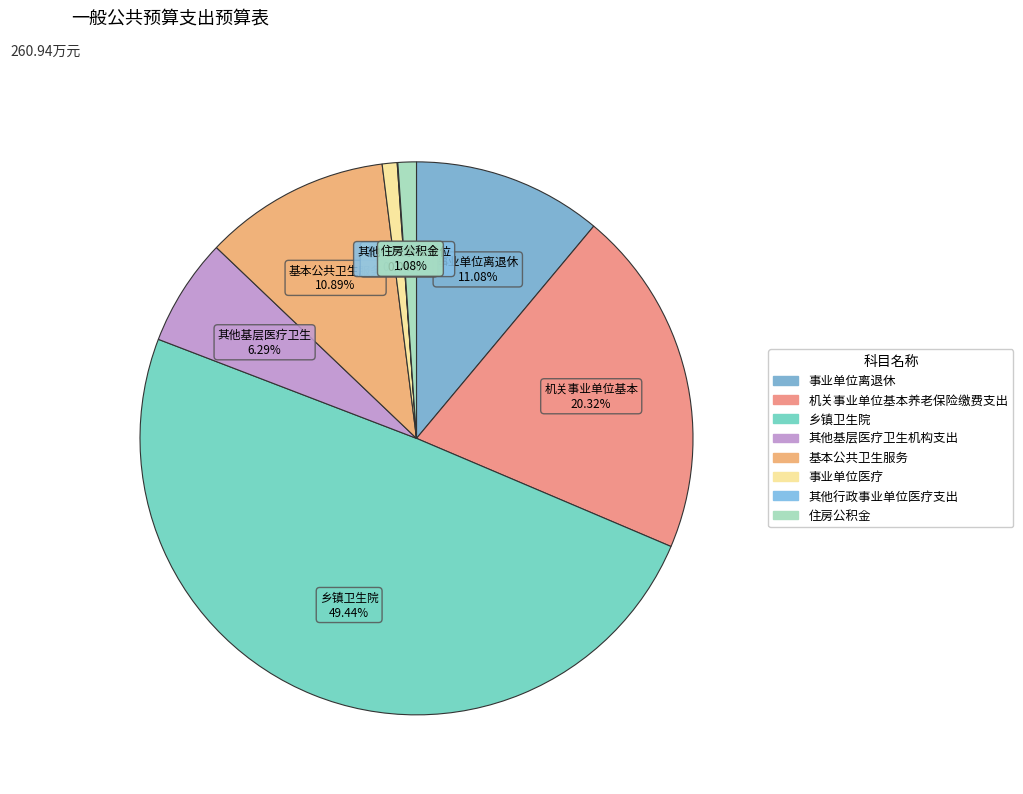

What is the ratio of the value at 事业单位医疗 to the value at 其他基层医疗卫生机构支出?

0.1